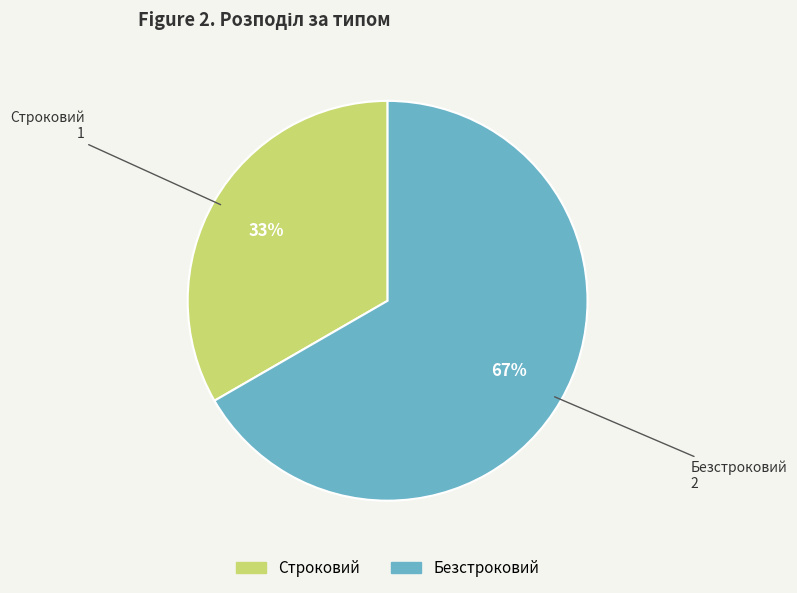

To the nearest percent, what portion does Строковий represent?

33%